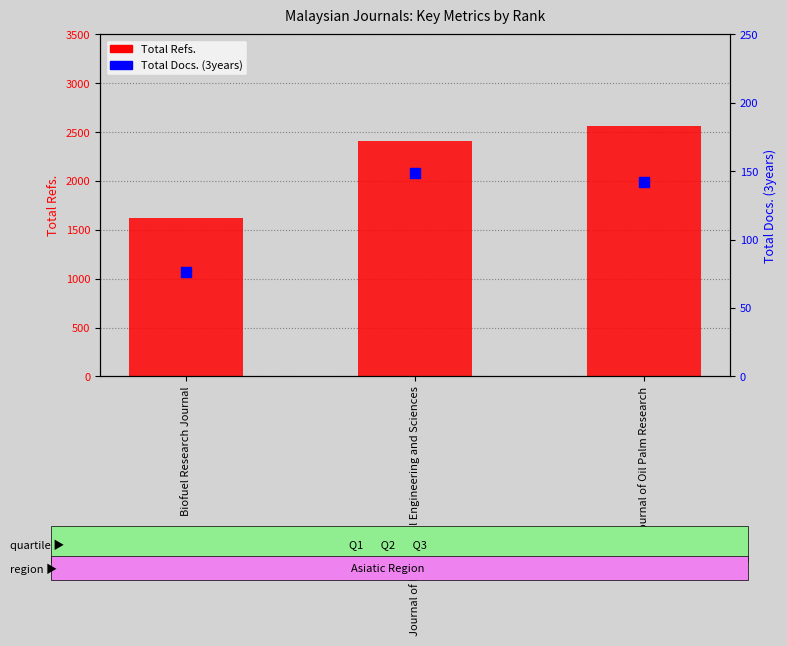

Which series contains the lowest Y value?

Total Docs. (3years)